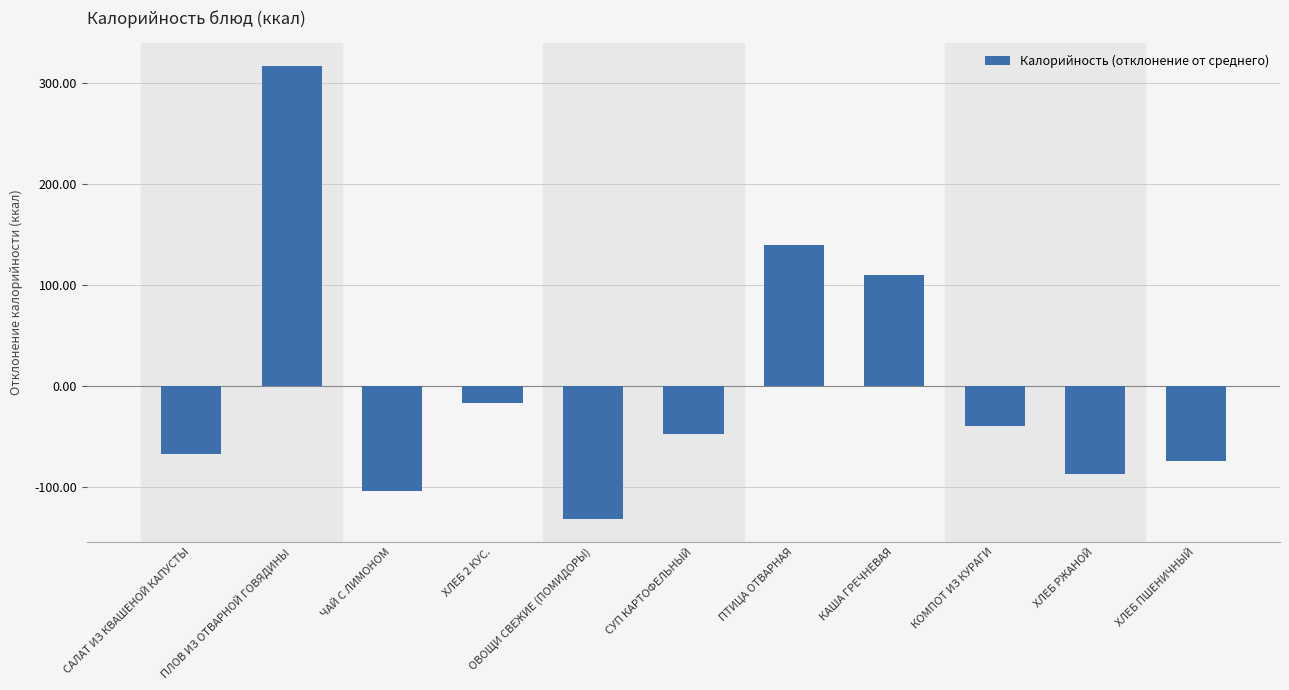

What is the label of the 11th bar from the right?

САЛАТ ИЗ КВАШЕНОЙ КАПУСТЫ